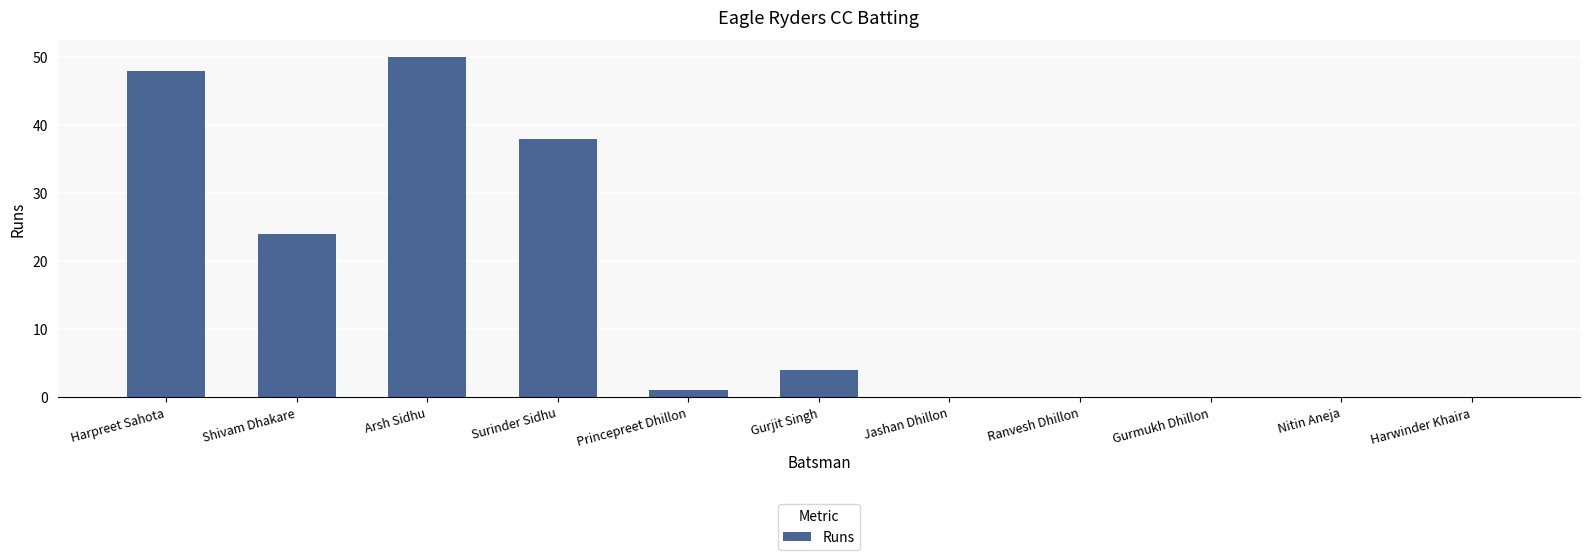

What is the sum of all values?

165